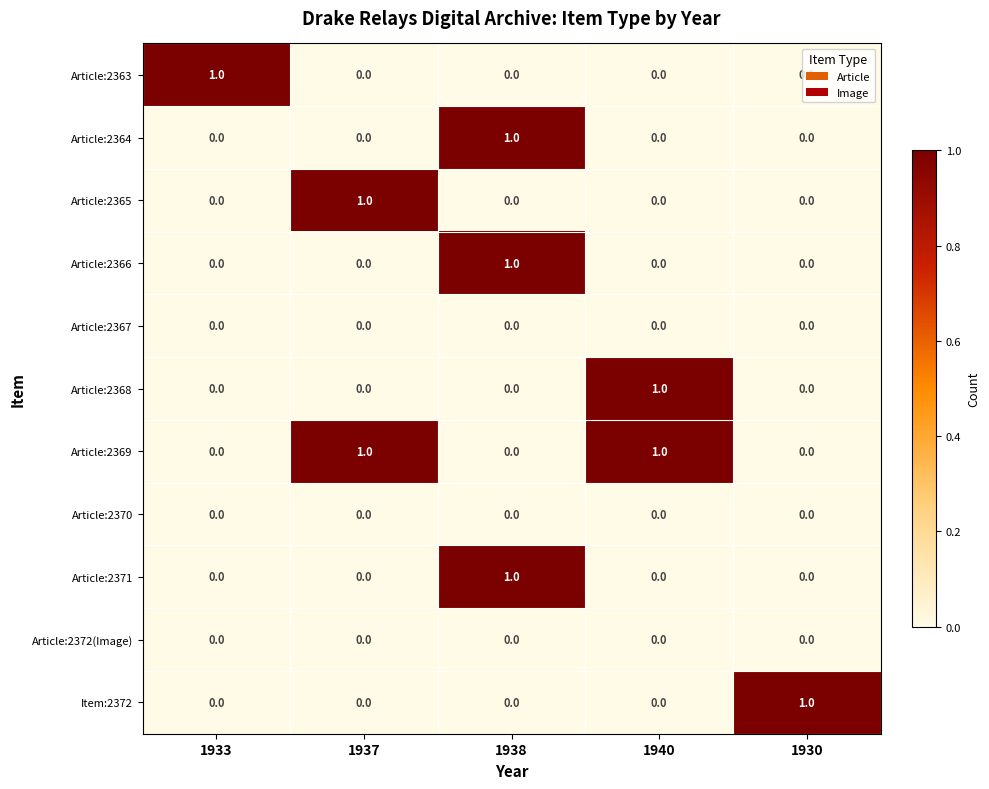

Count the number of categories in the chart.

5